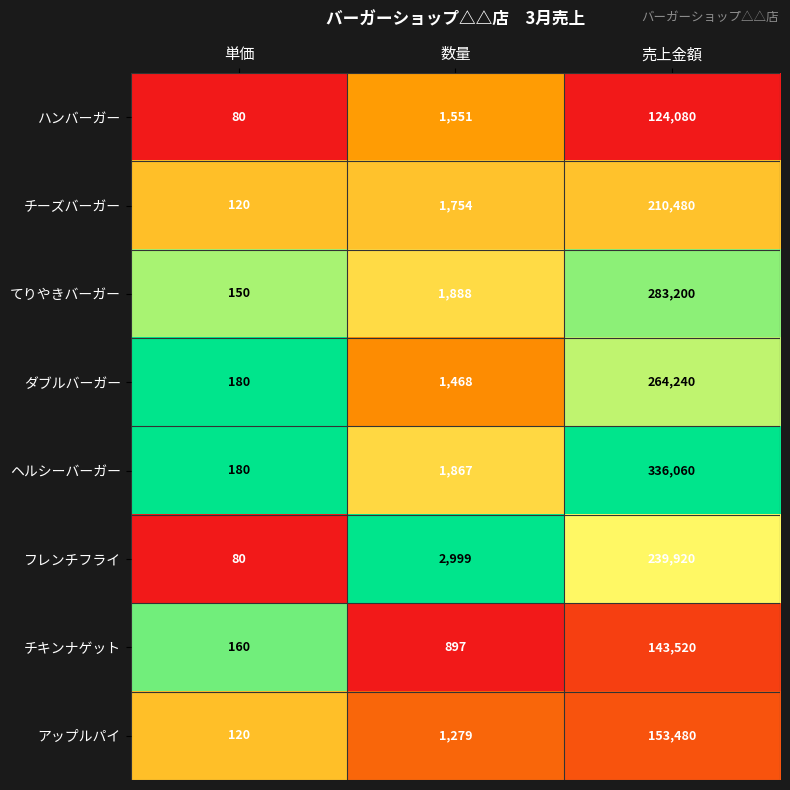

What is the difference between the maximum and minimum values in the フレンチフライ series?

239840